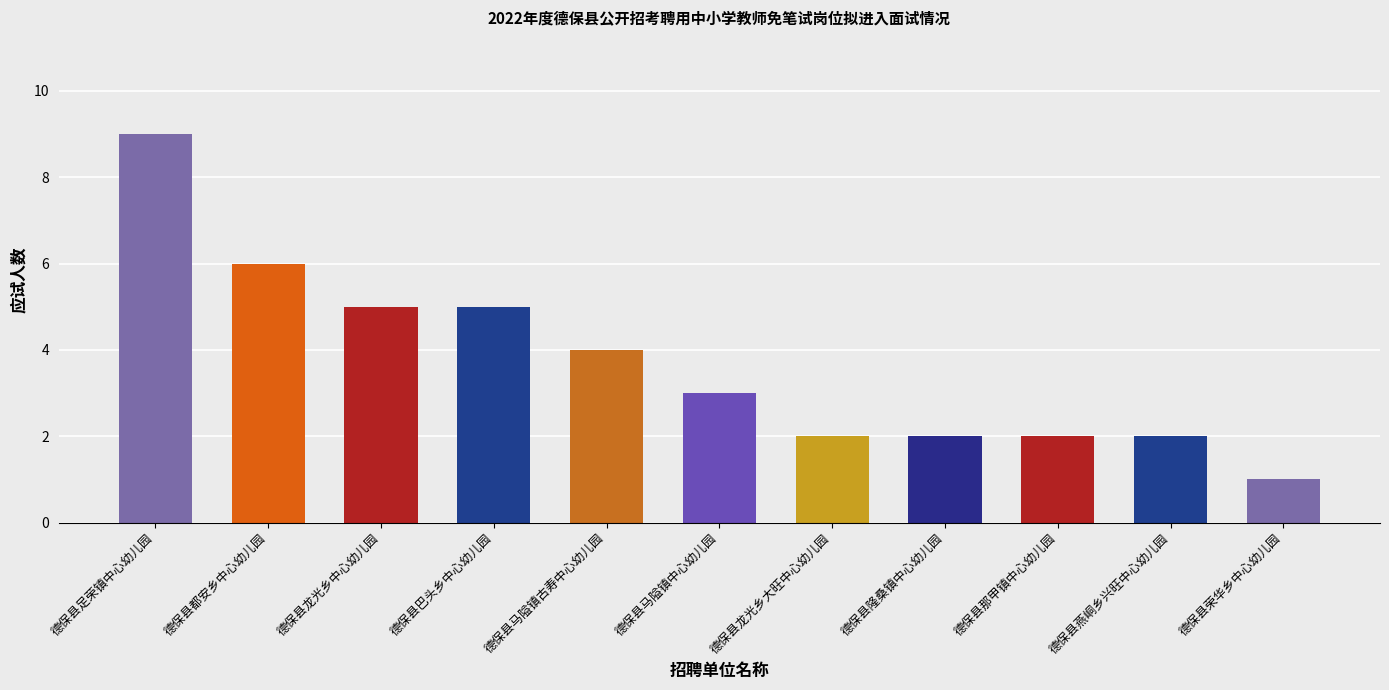

Reading right to left, list all the values displayed in this chart.

1	2	2	2	2	3	4	5	5	6	9